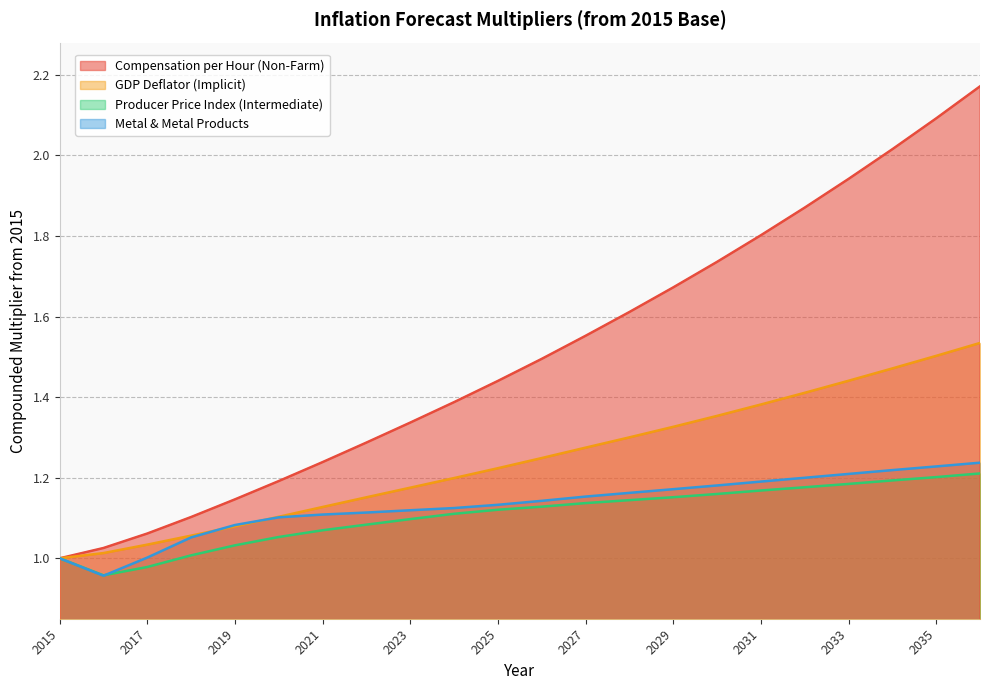

Reading left to right, what are all the values shown in this chart?

Compensation per Hour (Non-Farm): 1.0	1.0	1.1	1.1	1.1	1.2	1.2	1.3	1.3	1.4	1.4	1.5	1.6	1.6	1.7	1.7	1.8	1.9	1.9	2.0	2.1	2.2
GDP Deflator (Implicit): 1.0	1.0	1.0	1.1	1.1	1.1	1.1	1.2	1.2	1.2	1.2	1.2	1.3	1.3	1.3	1.4	1.4	1.4	1.4	1.5	1.5	1.5
Producer Price Index (Intermediate): 1.0	1.0	1.0	1.0	1.0	1.1	1.1	1.1	1.1	1.1	1.1	1.1	1.1	1.1	1.2	1.2	1.2	1.2	1.2	1.2	1.2	1.2
Metal & Metal Products: 1.0	1.0	1.0	1.1	1.1	1.1	1.1	1.1	1.1	1.1	1.1	1.1	1.2	1.2	1.2	1.2	1.2	1.2	1.2	1.2	1.2	1.2